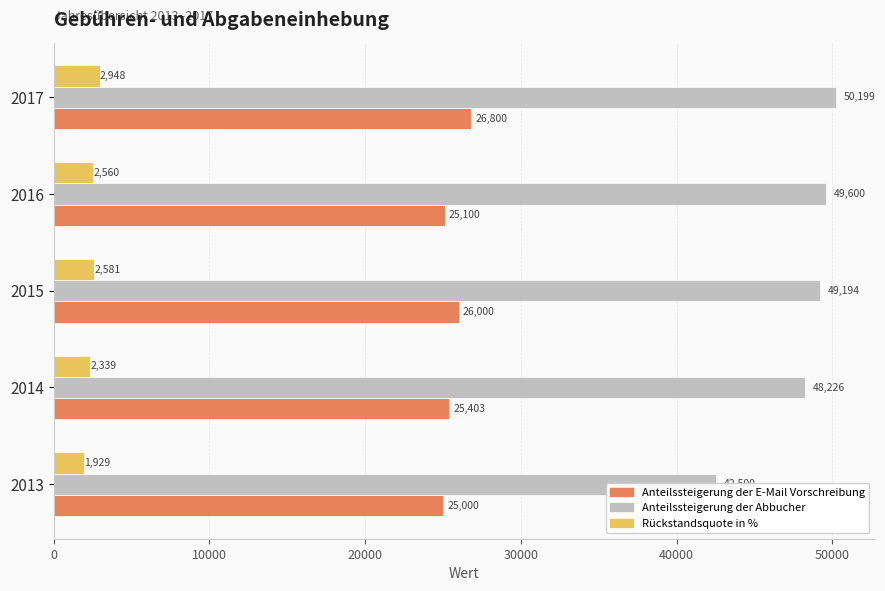

Is the value of Anteilssteigerung der Abbucher at 2013 greater than the value of Anteilssteigerung der E-Mail Vorschreibung at 2015?

Yes